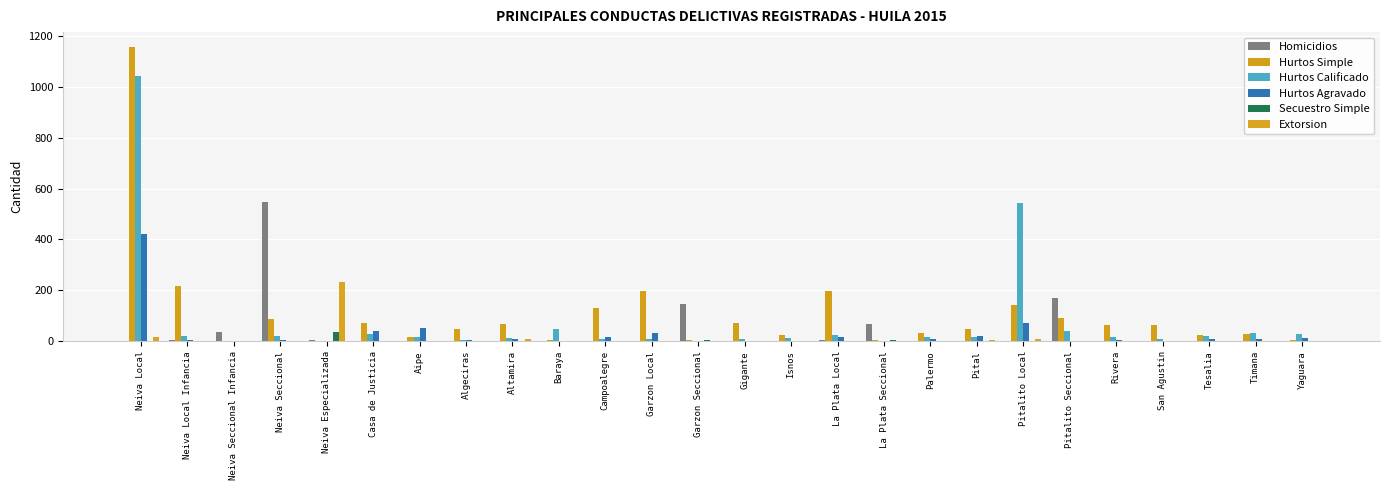

What is the maximum value for Extorsion?

232